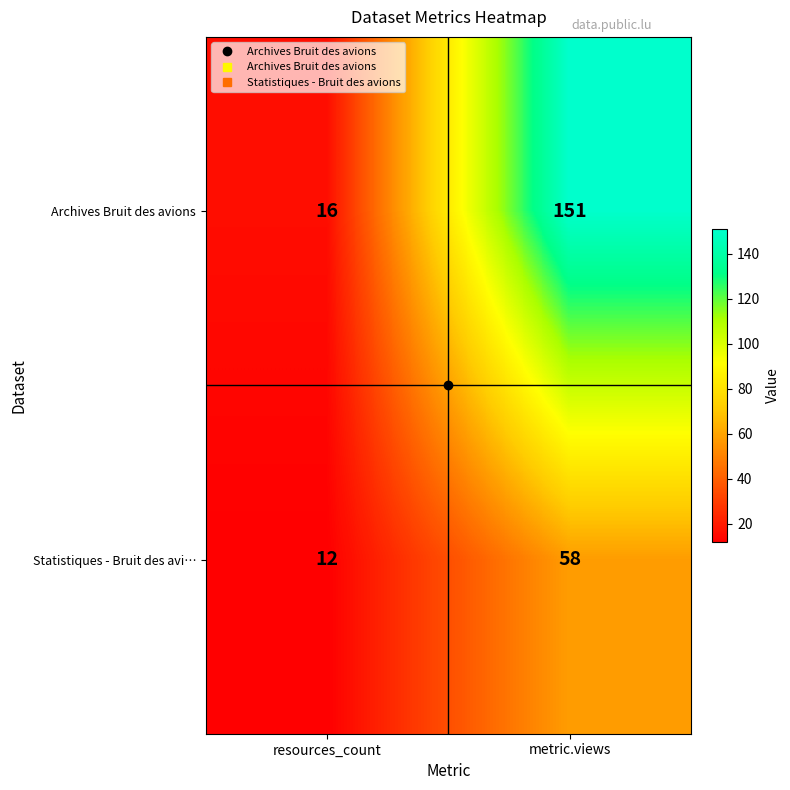

Rank the series at metric.views from lowest to highest value.

Statistiques - Bruit des avi…, Archives Bruit des avions